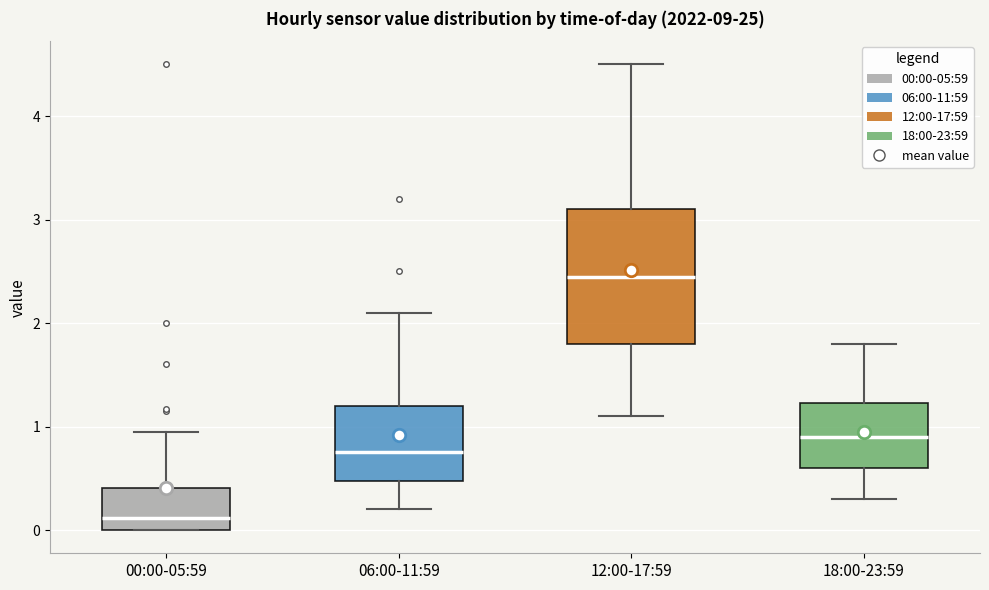

Which box's median line is the highest?

12:00-17:59